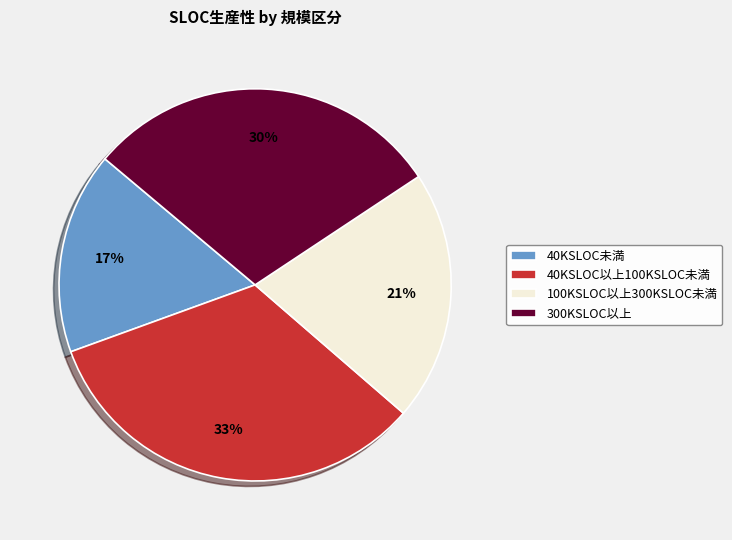

To the nearest percent, what is the difference between the largest and smallest slice percentages?

16%